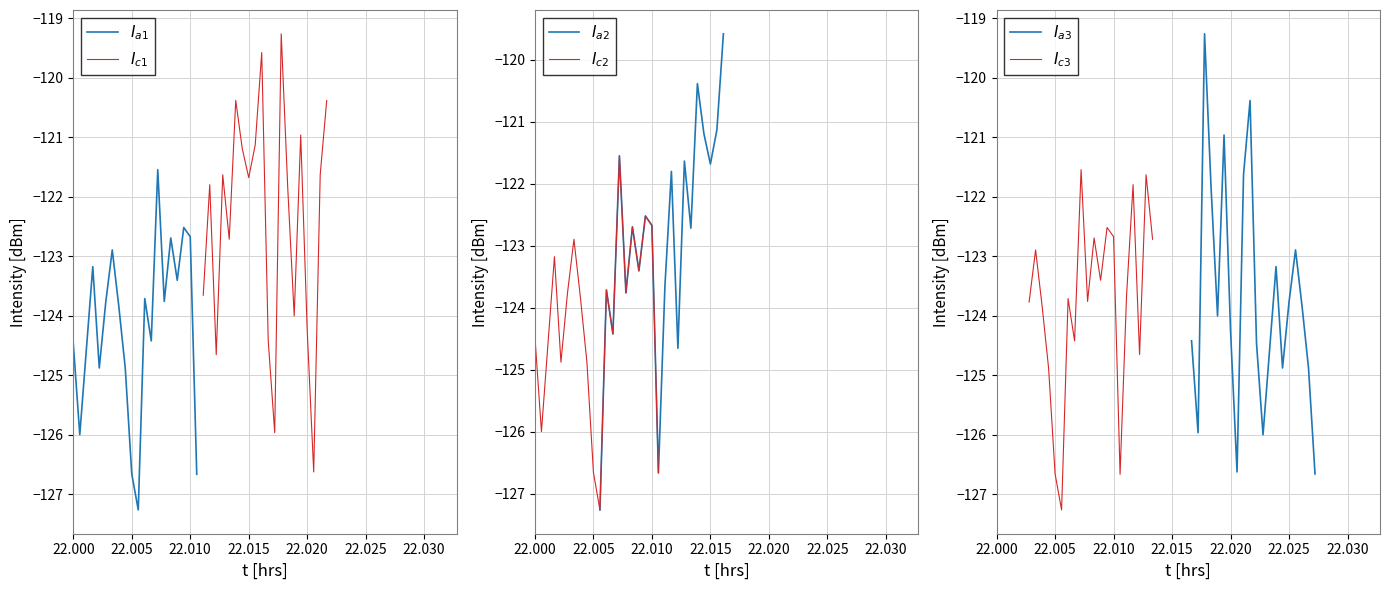

What is the sum of all $I_{c2}$ values?

-2483.8